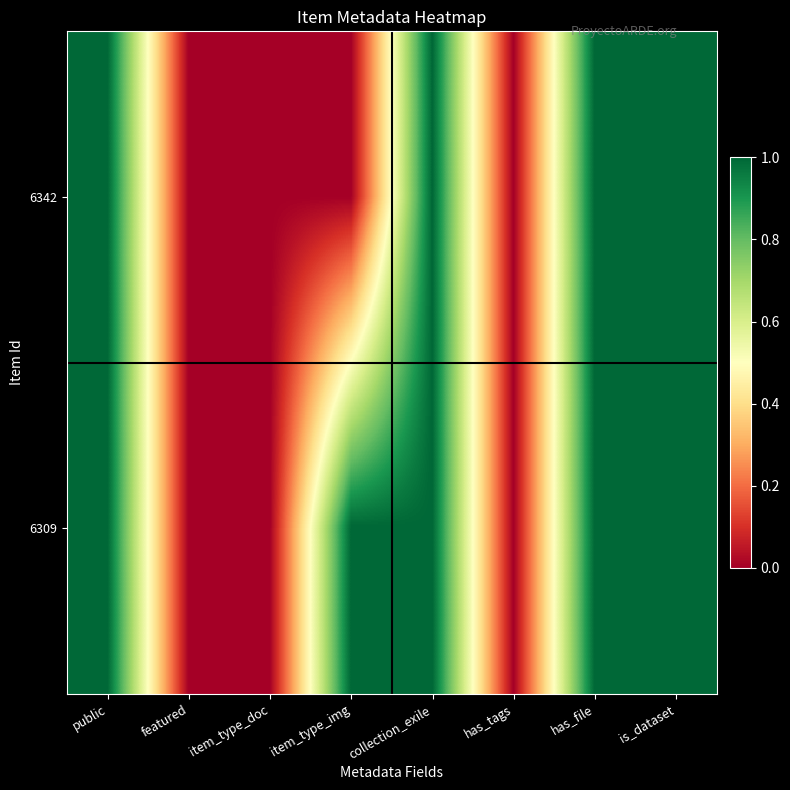

At has_tags, list the series in order from smallest to largest.

6342, 6309